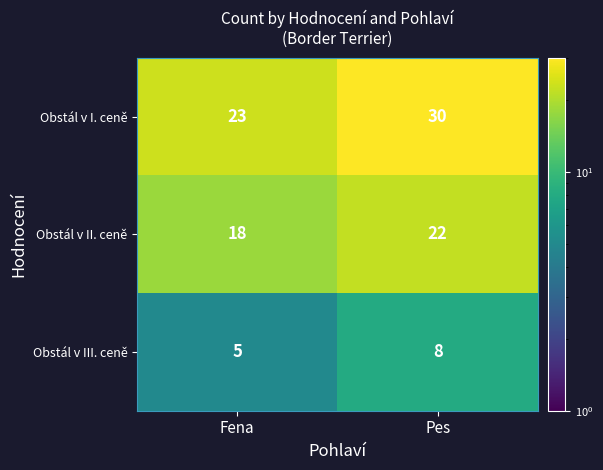

Rank the series at Pes from highest to lowest value.

Obstál v I. ceně, Obstál v II. ceně, Obstál v III. ceně